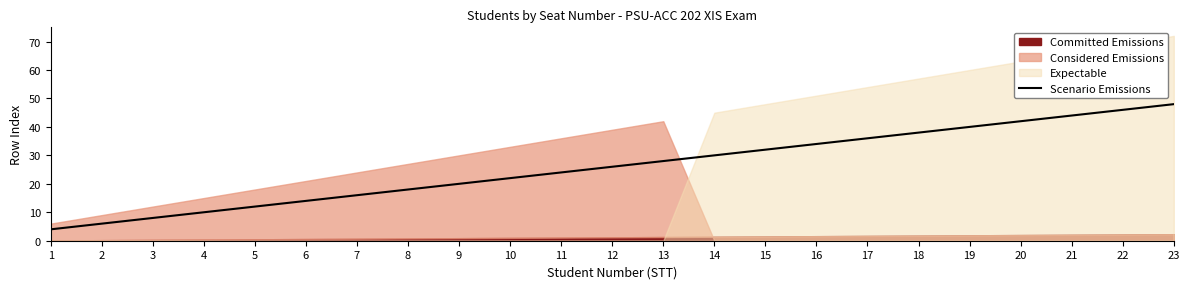

The Scenario Emissions series shows 20 at 5. True or false?

False